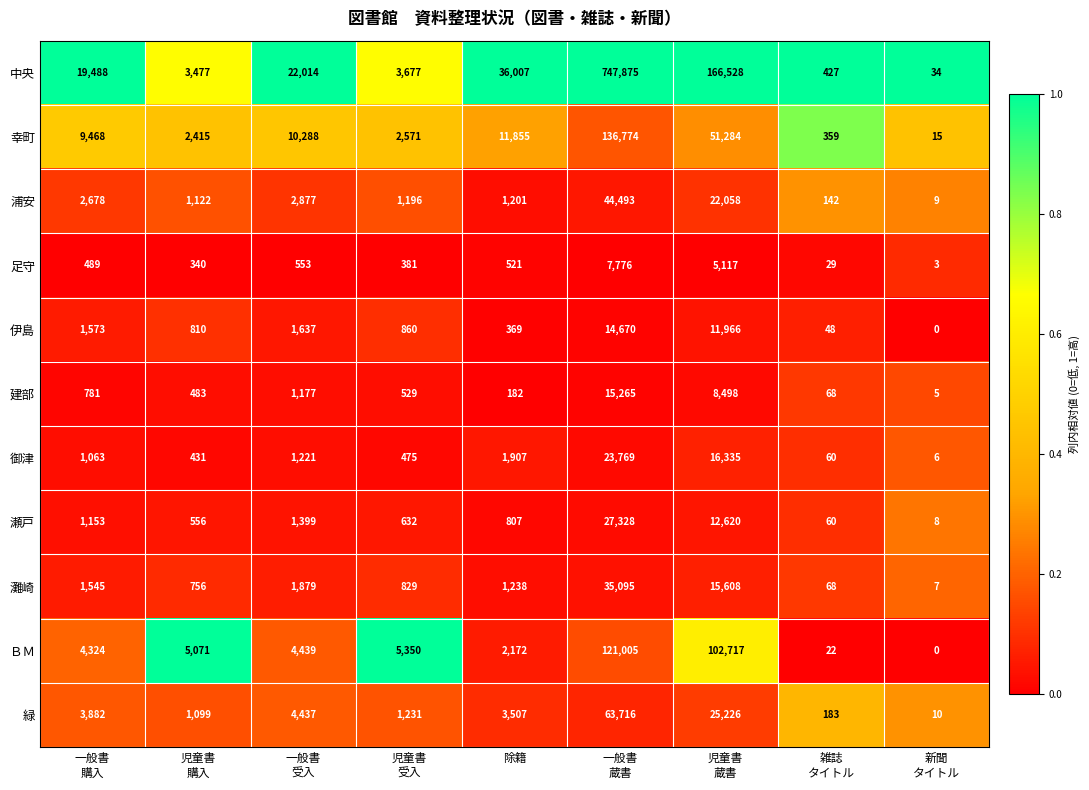

Which series has the largest total across all categories?

中央